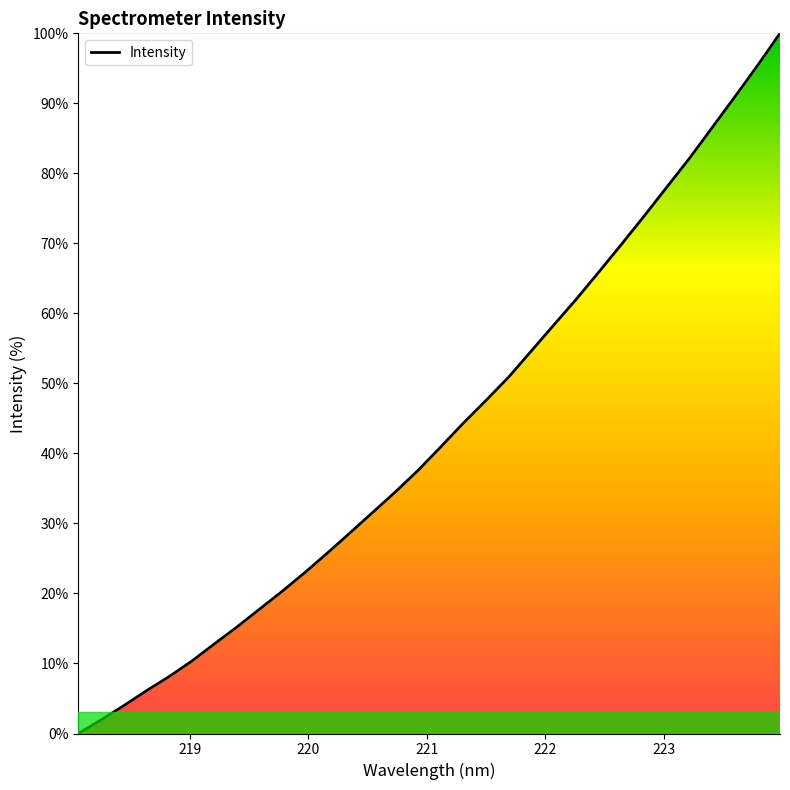

How many lines are shown in the chart?

1